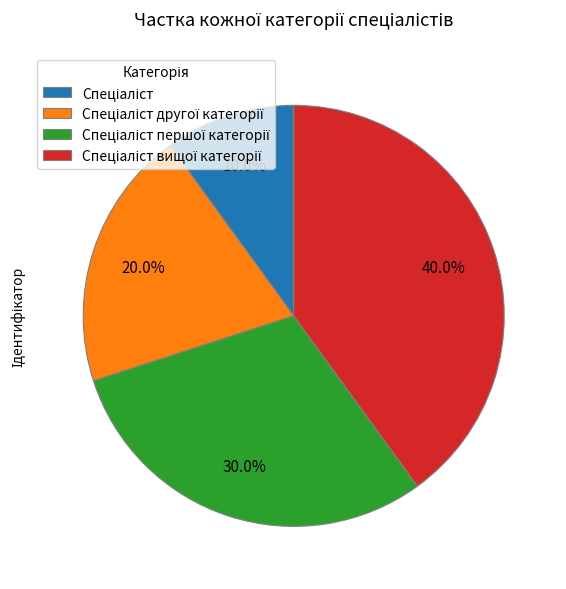

Does any single category account for the majority?

No